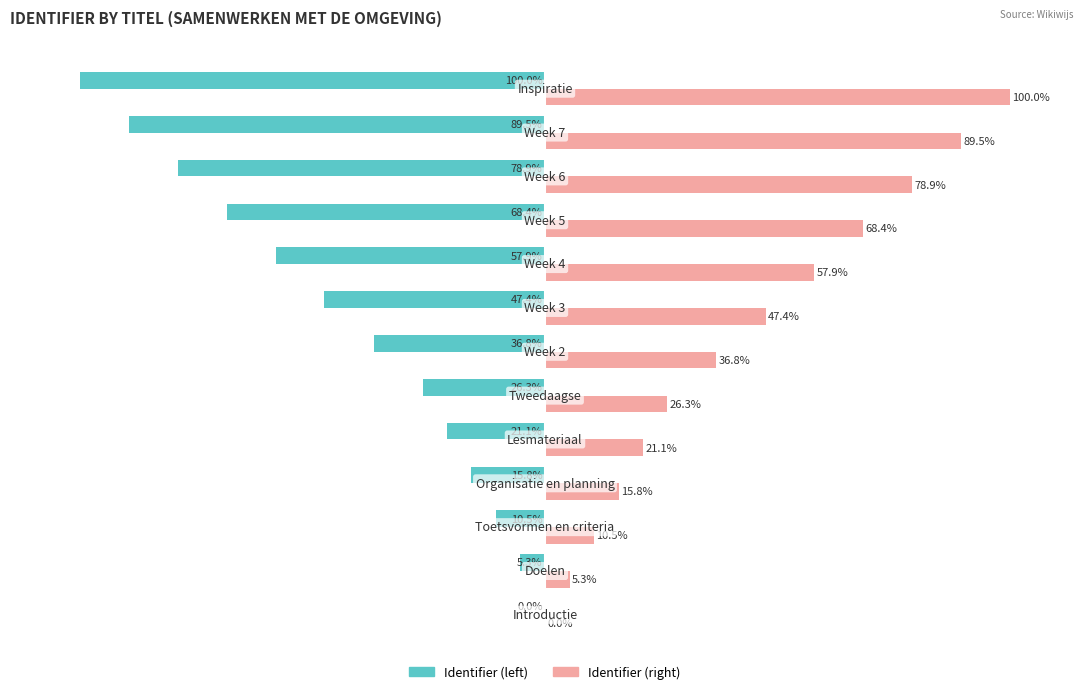

Which series has the largest total across all categories?

Identifier (right)